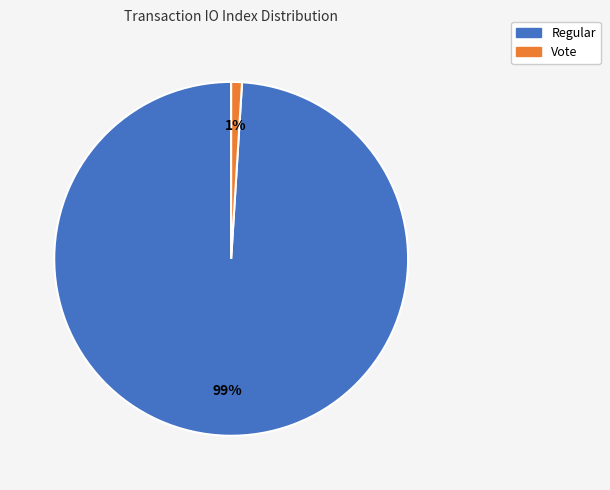

Does Regular account for over 50% of the chart?

Yes